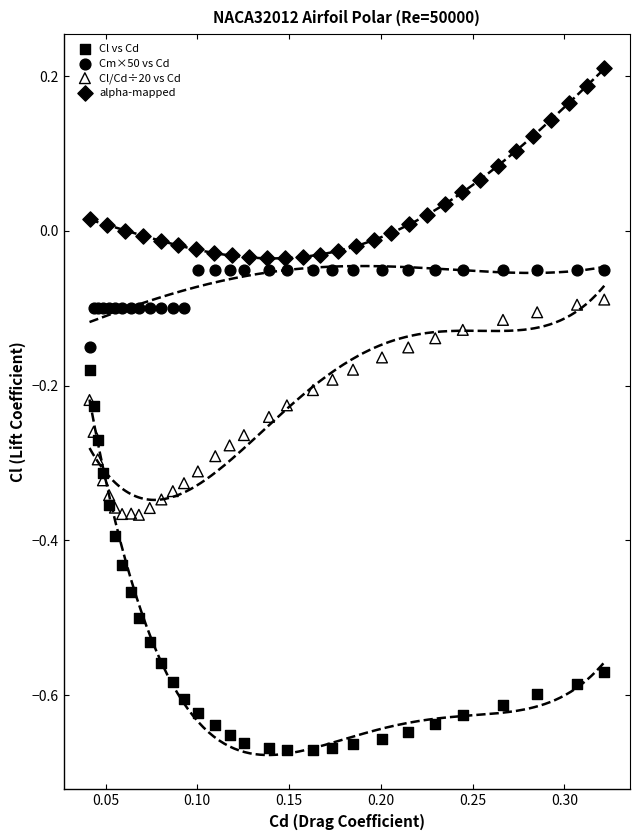

Which series reaches the maximum Y coordinate?

alpha-mapped